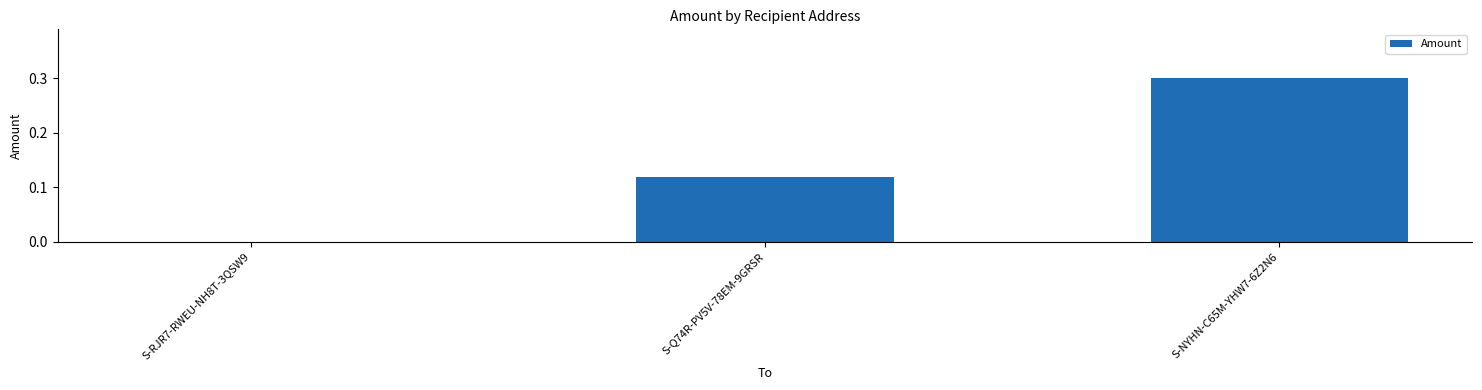

True or false: the data shows 0.0 at S-Q74R-PV5V-78EM-9GRSR.

False